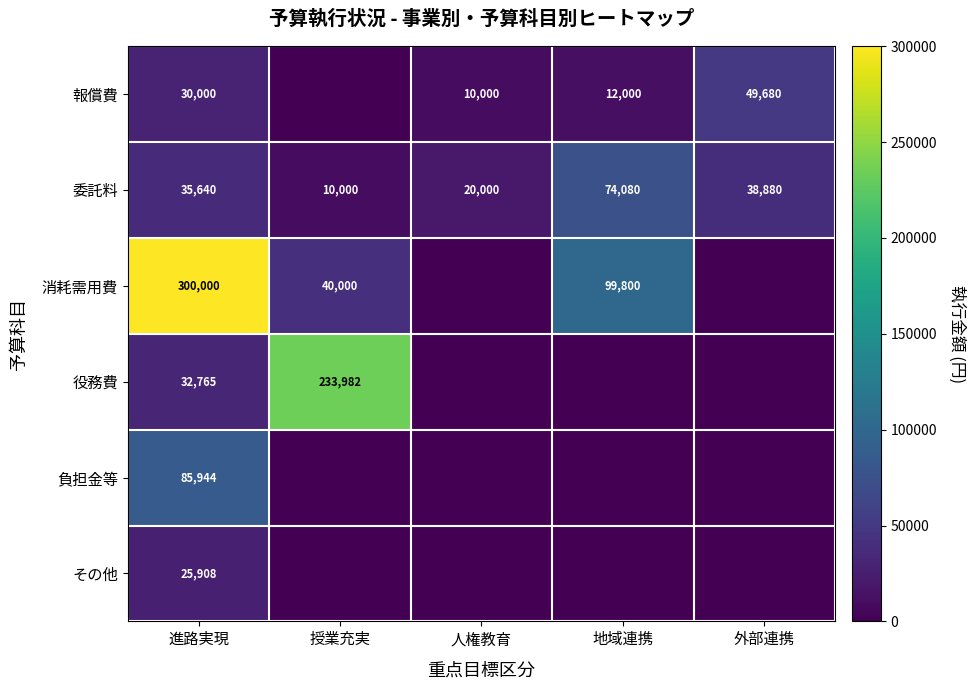

What is the sum of all 委託料 values?

178600